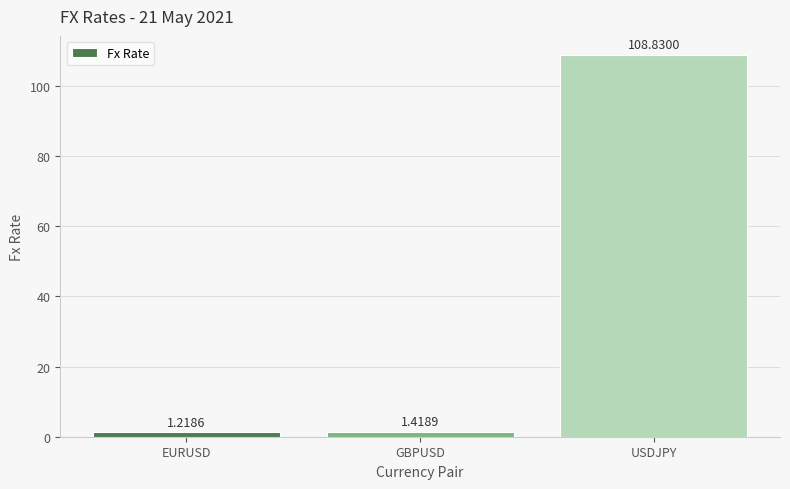

At which label is the value closest to 55?

GBPUSD